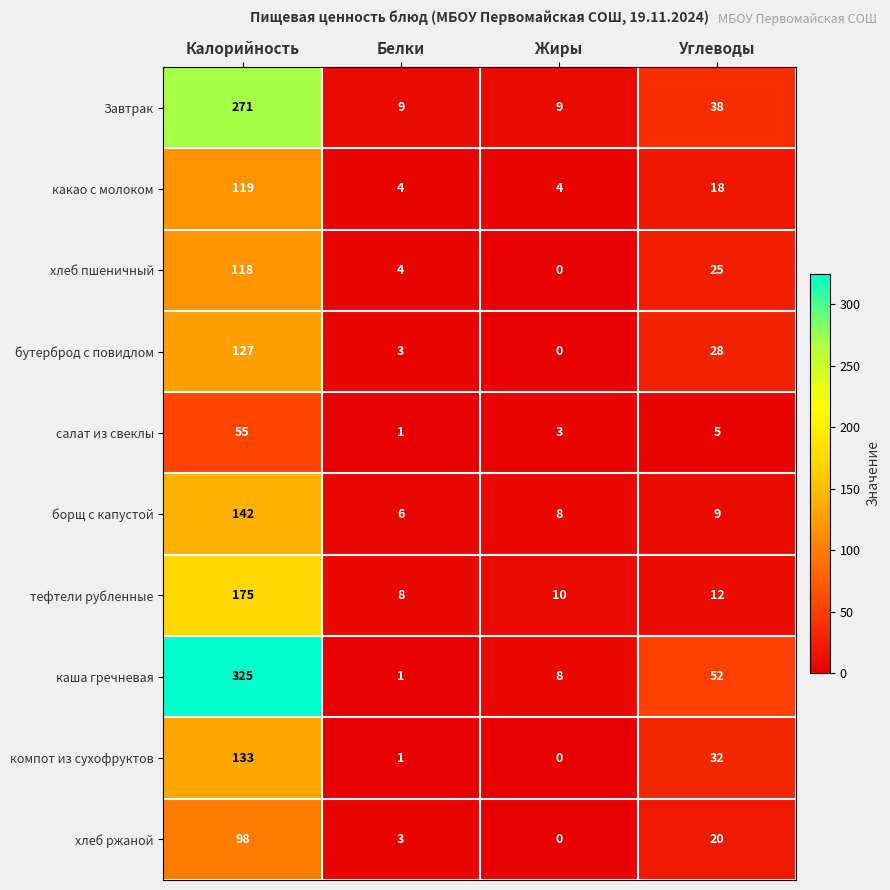

The бутерброд с повидлом series shows 4 at Белки. True or false?

False